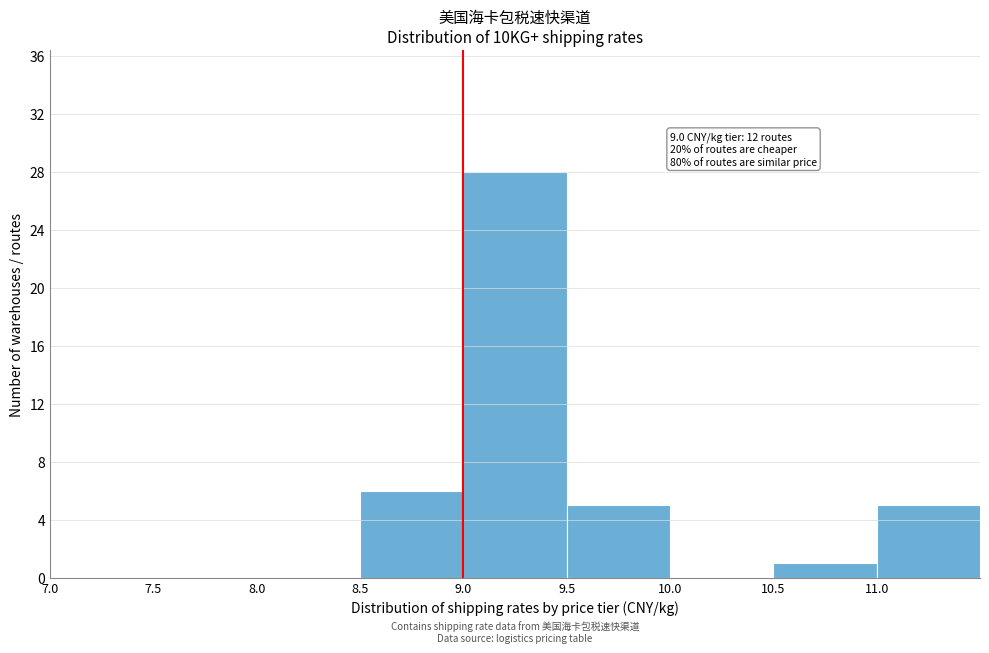

Over which range of the x-axis is the bar tallest?

9.0 to 9.5